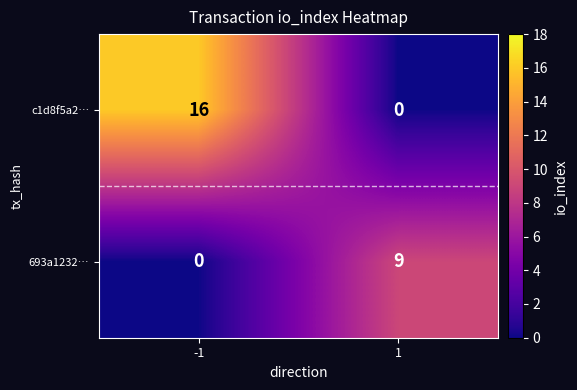

Reading left to right, what are all the values shown in this chart?

c1d8f5a2…: 16	0
693a1232…: 0	9